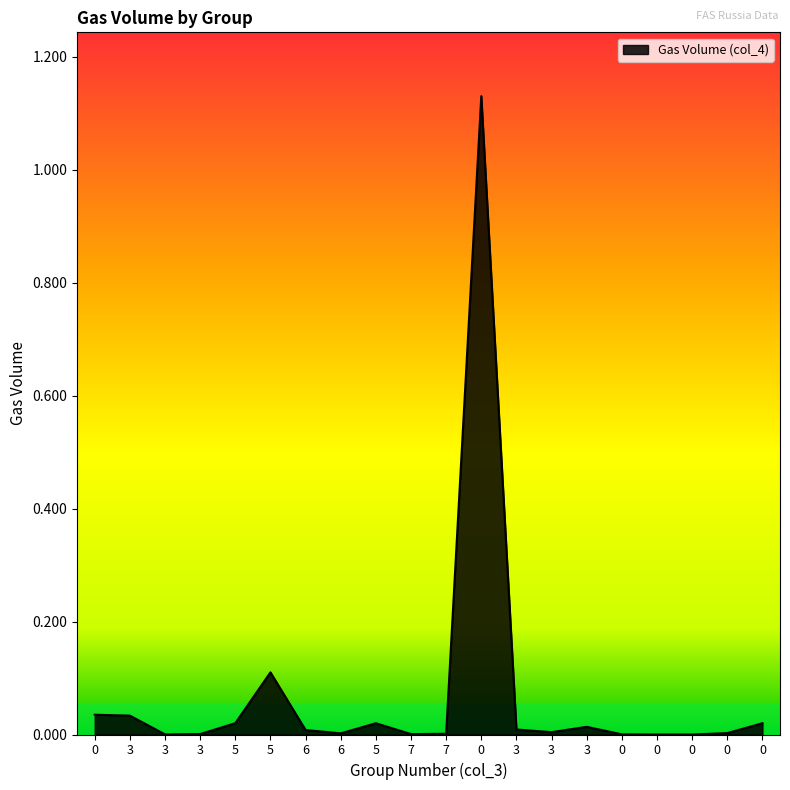

Does the chart display data point markers on the line(s)?

No